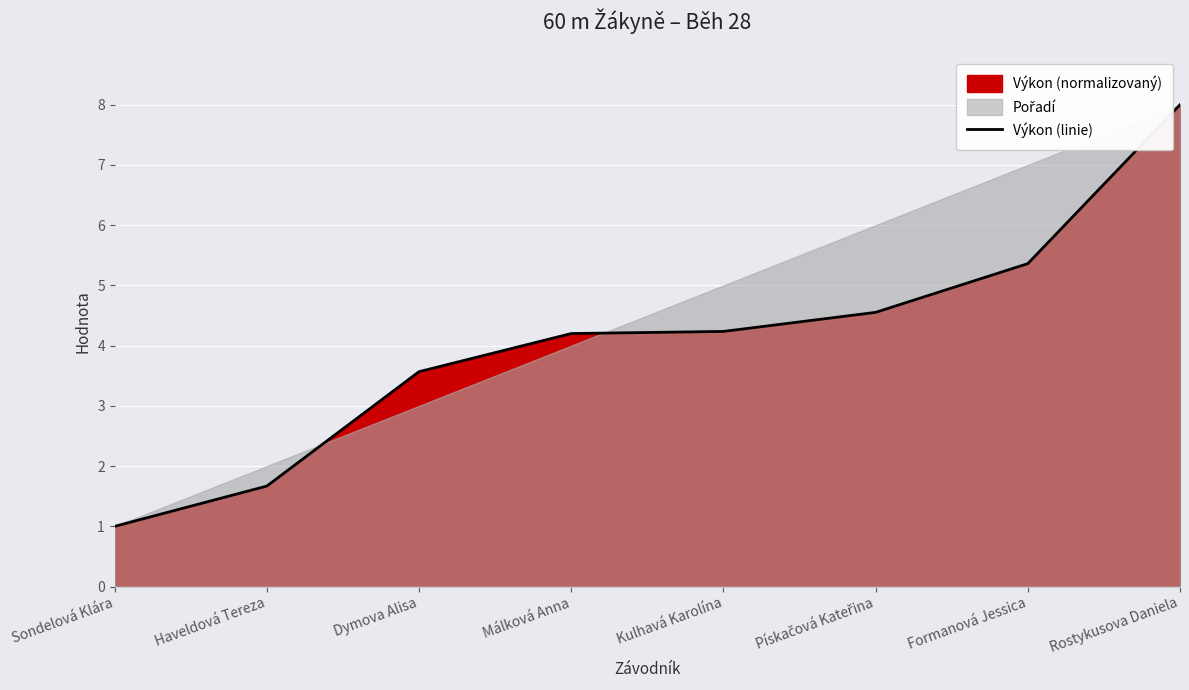

Is it true that the value at Sondelová Klára is 0.6?

False